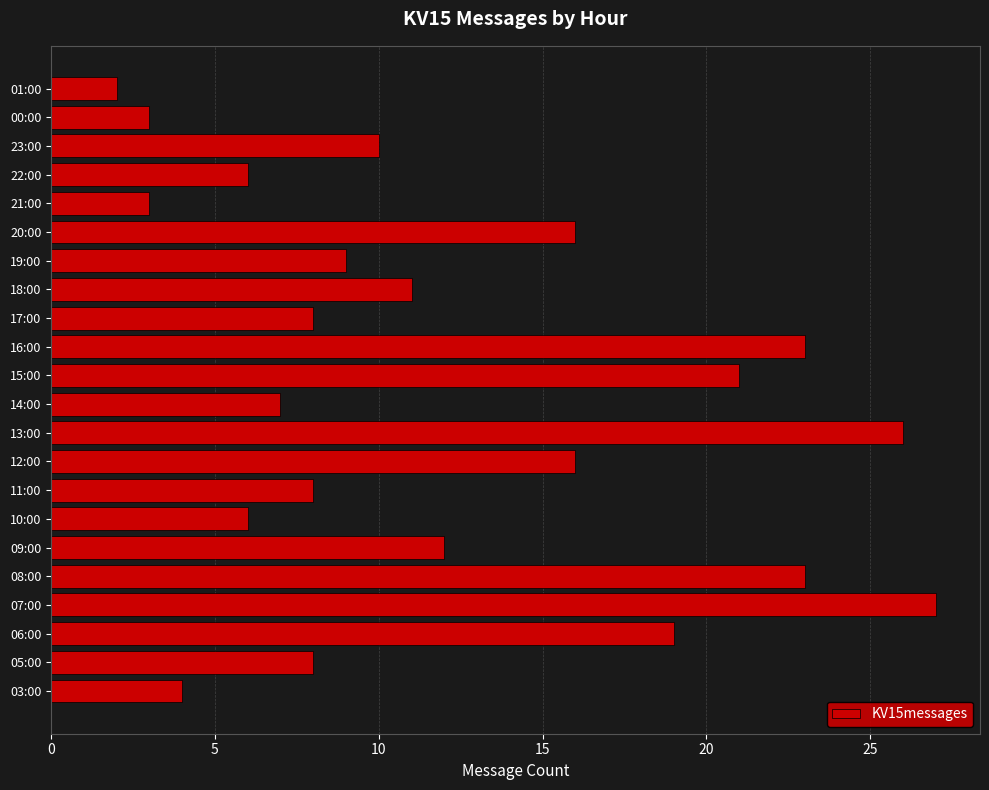

True or false: the data shows 23 at 16:00.

True